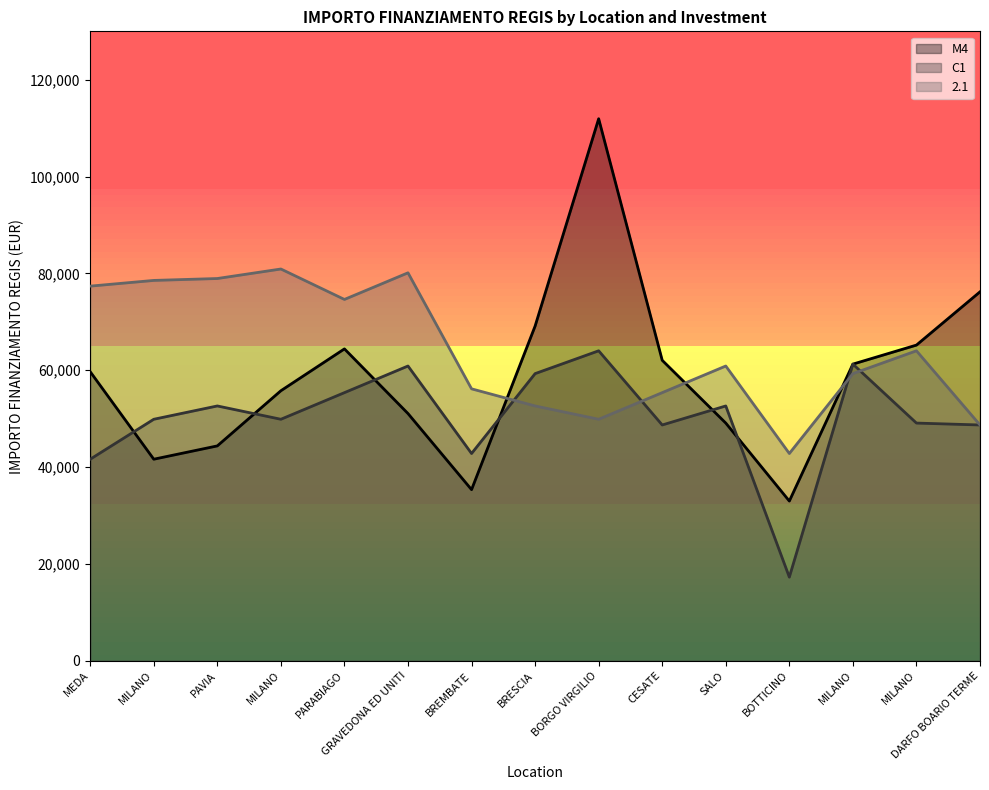

Read the 2.1 value at BORGO VIRGILIO.

49886.1